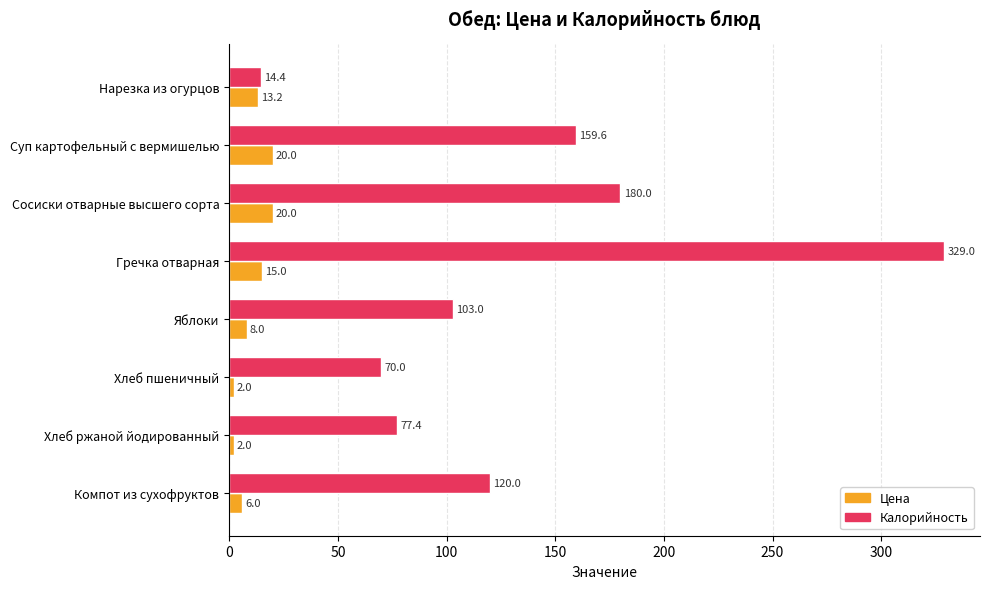

What is the average value of the Калорийность series?

131.7